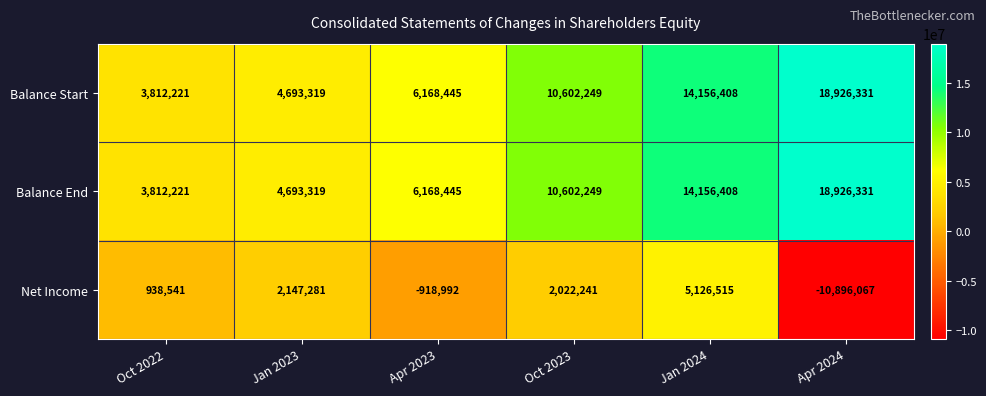

At which category is the sum across all series the highest?

Jan 2024